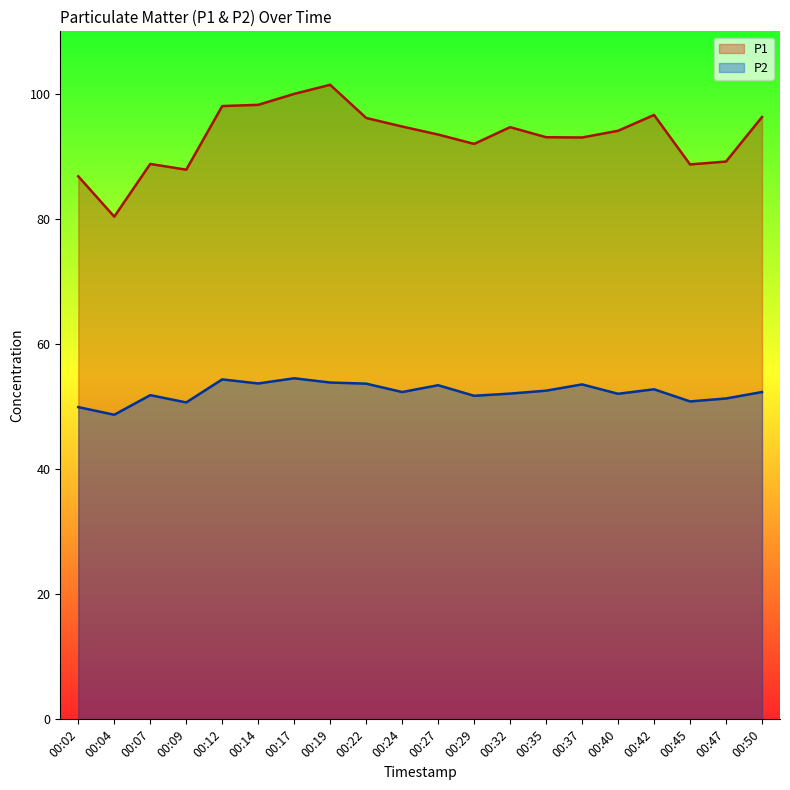

What is the average value of the P2 series?

52.3